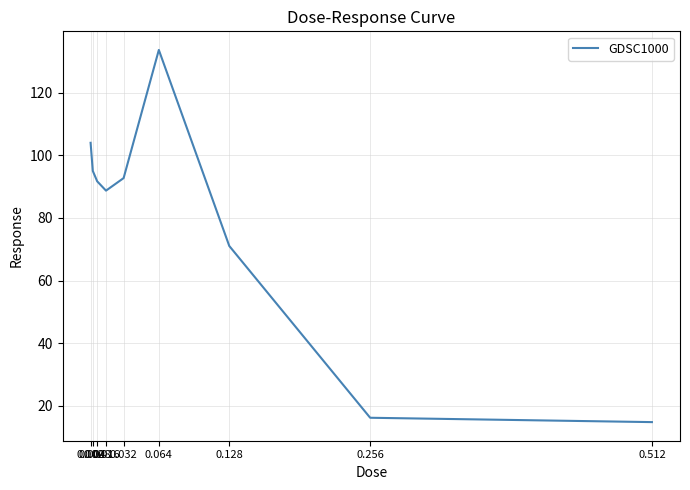

Reading left to right, what are all the values shown in this chart?

104.0	95.0	91.7	88.7	92.7	133.7	71.0	16.2	14.8